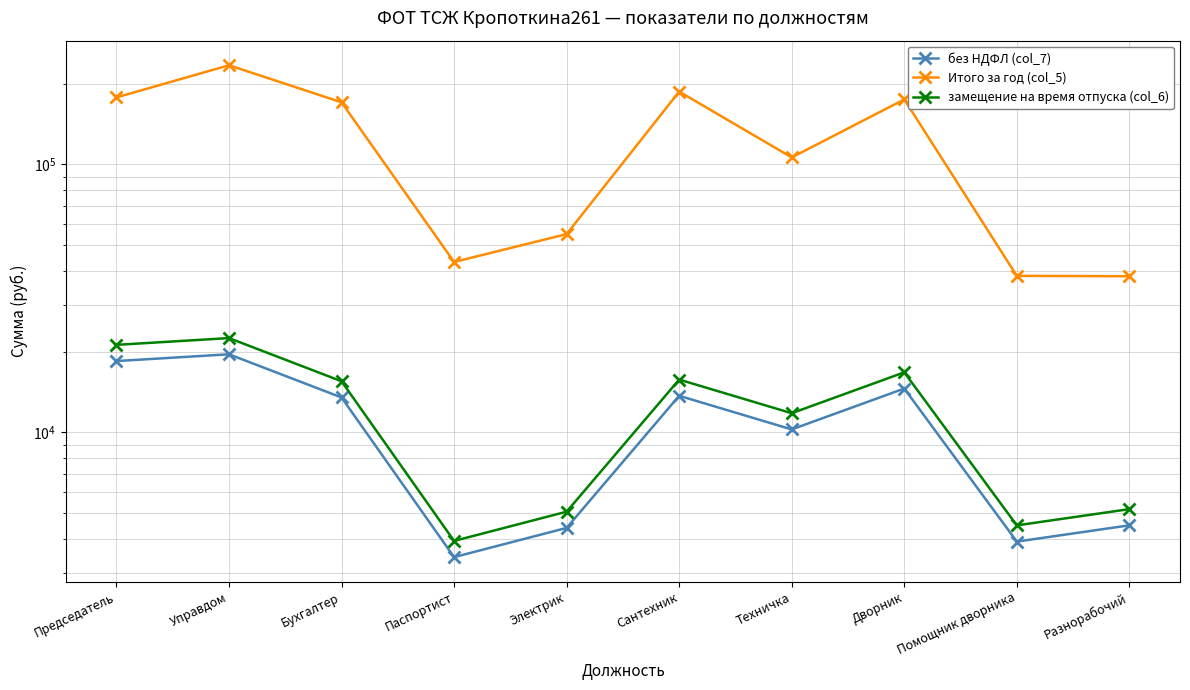

The Итого за год (col_5) series shows 92402.7 at Электрик. True or false?

False